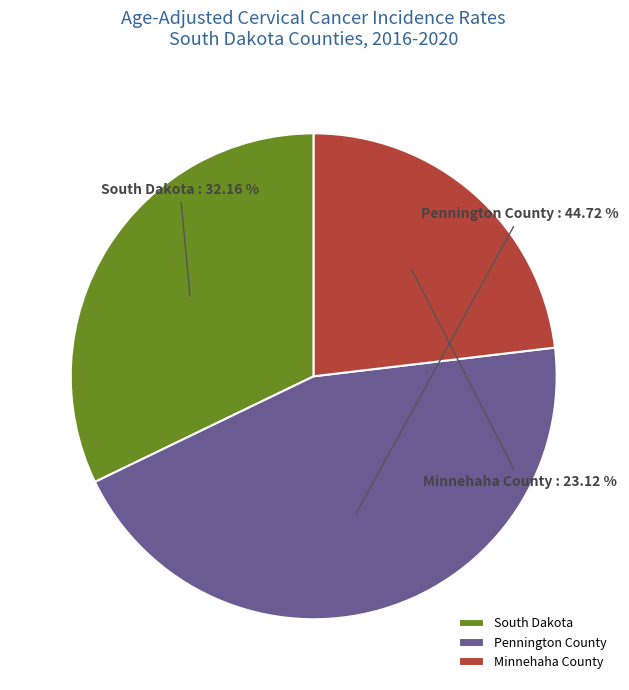

How many slices are in this pie chart?

3